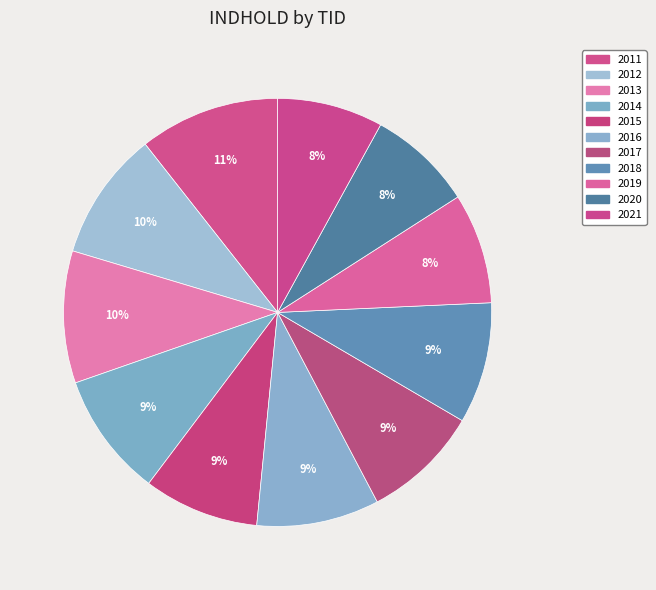

Does 2011 represent more than half of the total?

No